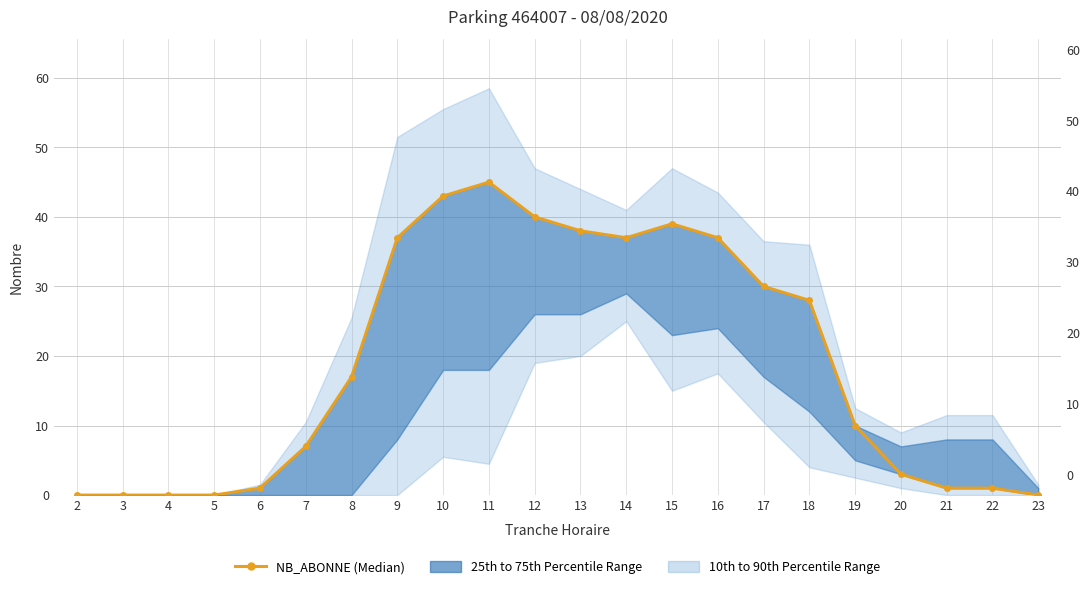

True or false: the data shows -24 at 23.

False